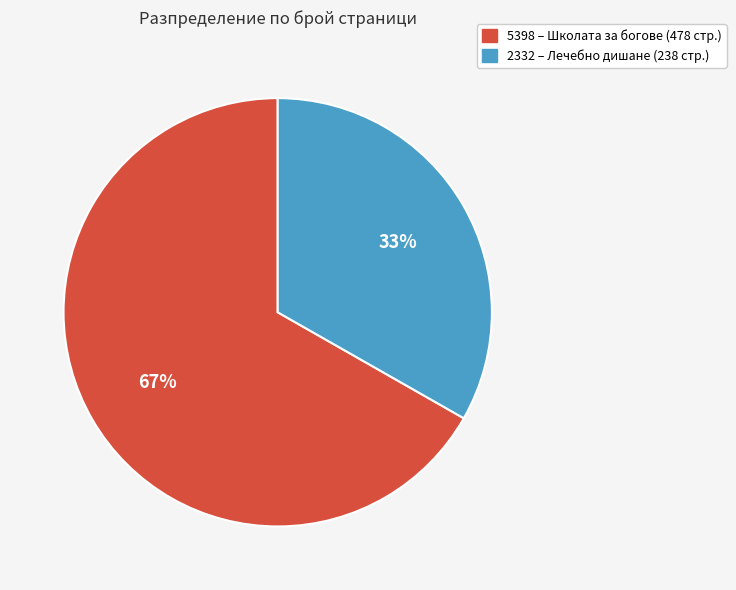

How many segments does this pie chart have?

2